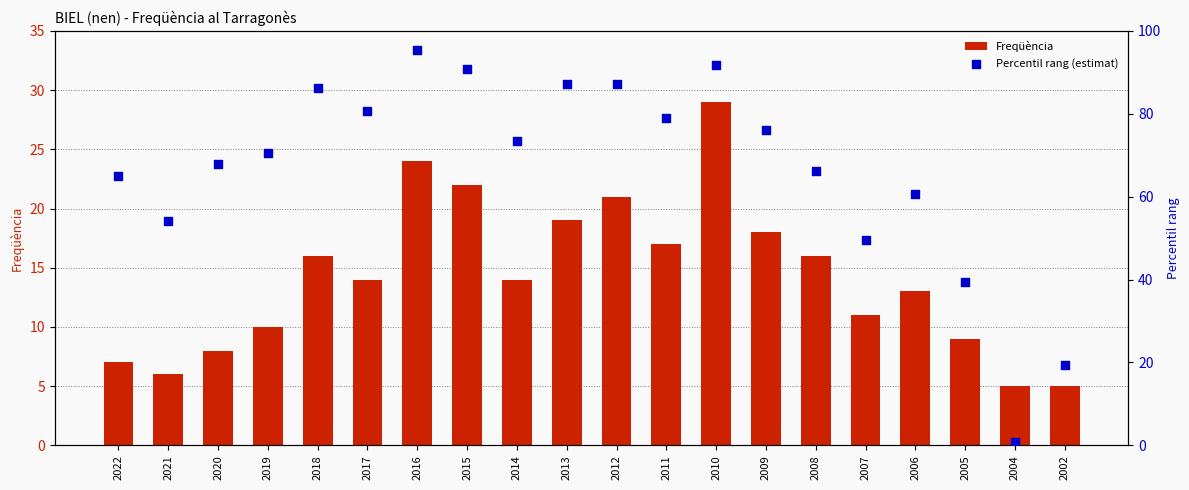

What are all the series names shown in the legend?

Freqüència, Percentil rang (estimat)